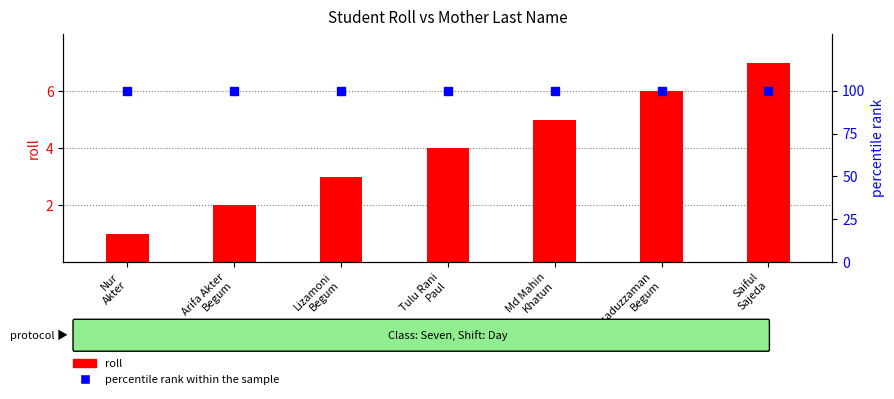

Reading left to right, transcribe all the data shown in this chart.

roll: Nur
Akter=1	Arifa Akter
Begum=2	Lizamoni
Begum=3	Tulu Rani
Paul=4	Md Mahin
Khatun=5	Asaduzzaman
Begum=6	Saiful
Sajeda=7
percentile rank within the sample: Nur
Akter=100	Arifa Akter
Begum=100	Lizamoni
Begum=100	Tulu Rani
Paul=100	Md Mahin
Khatun=100	Asaduzzaman
Begum=100	Saiful
Sajeda=100